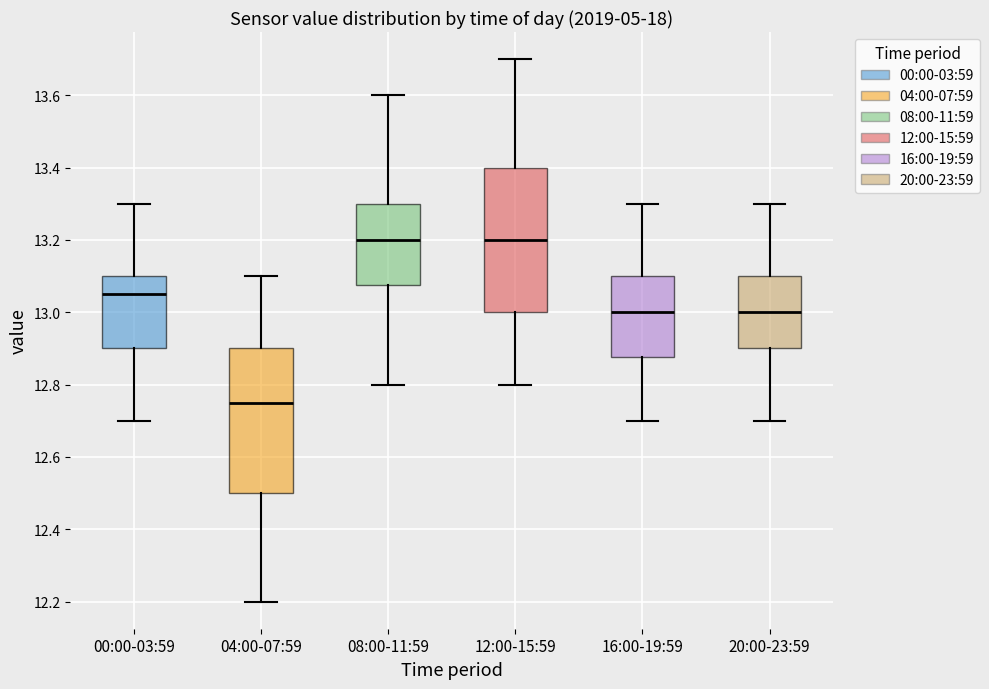

Which box's median line is the lowest?

04:00-07:59